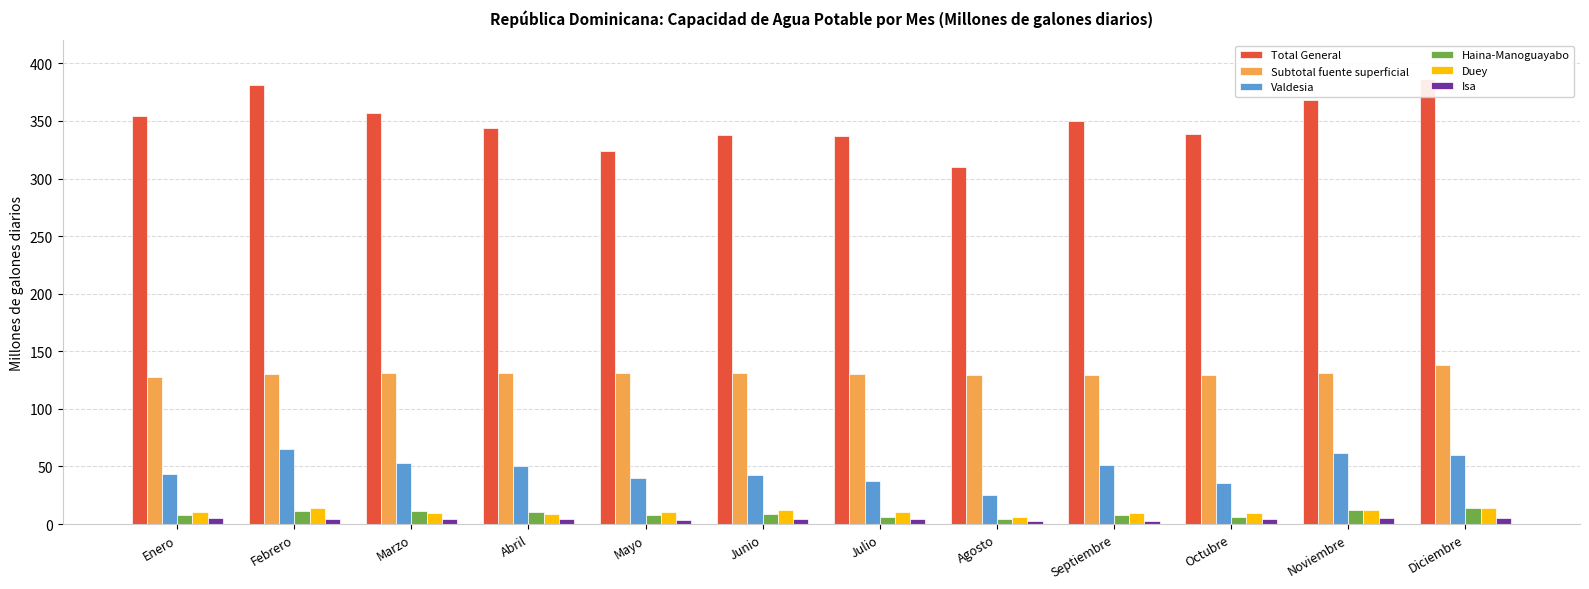

What are all the series names shown in the legend?

Total General, Subtotal fuente superficial, Valdesia, Haina-Manoguayabo, Duey, Isa